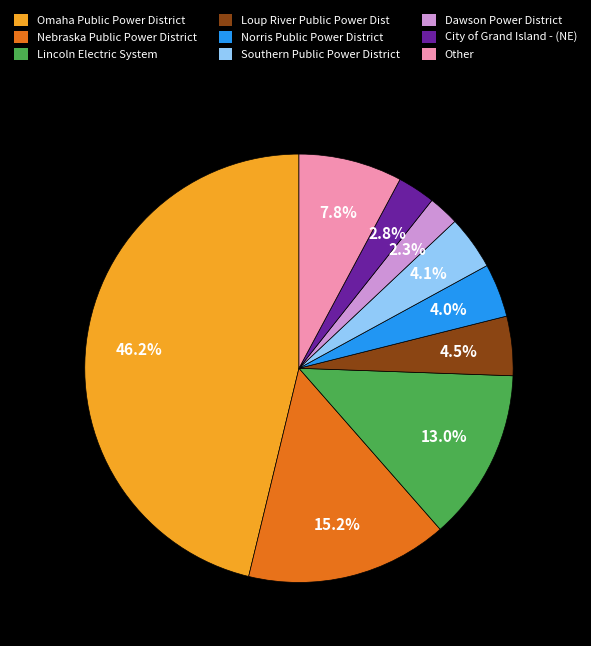

What percentage do Dawson Power District and Other together represent?

10.1%